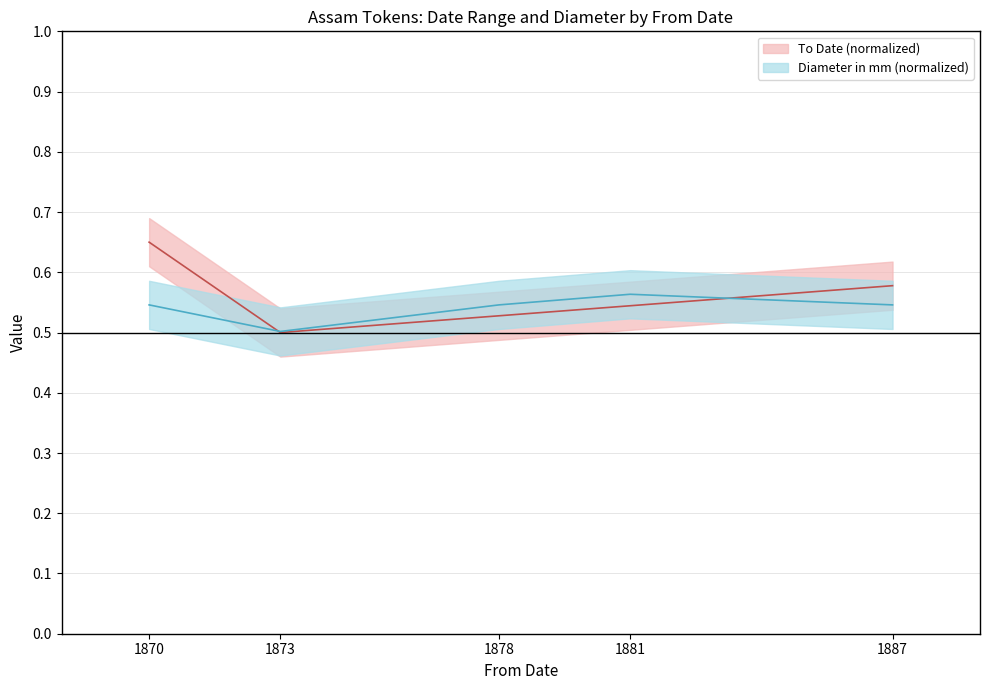

Which series has the largest total across all categories?

To Date